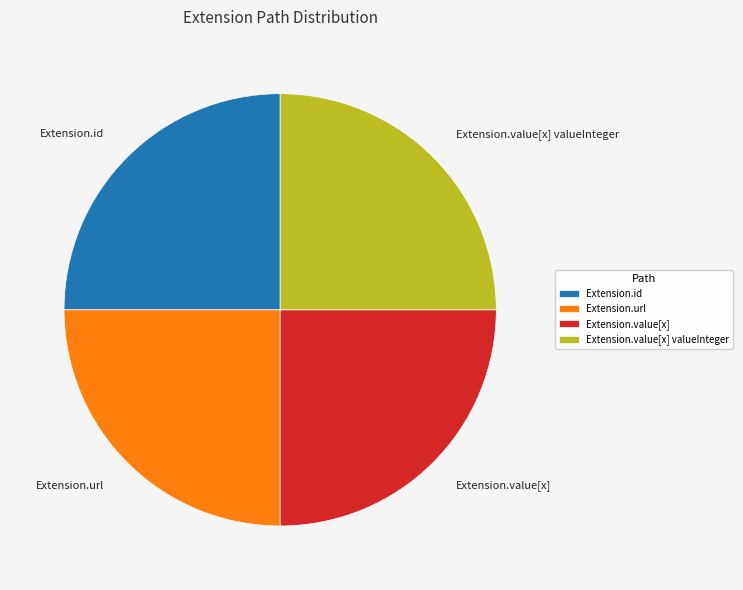

Is Extension.id the majority of the pie?

No